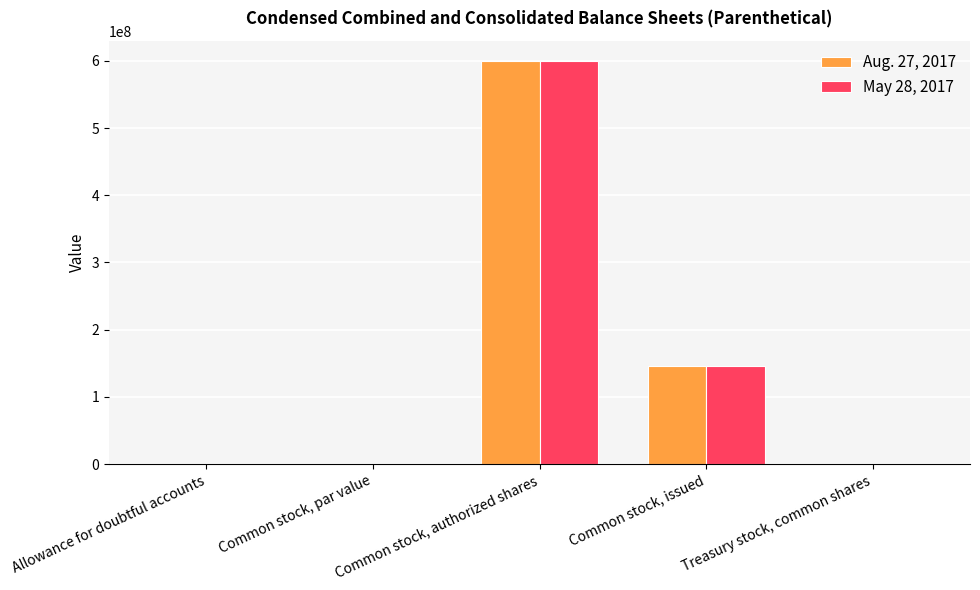

At which category does the chart reach its peak across all series?

Common stock, authorized shares